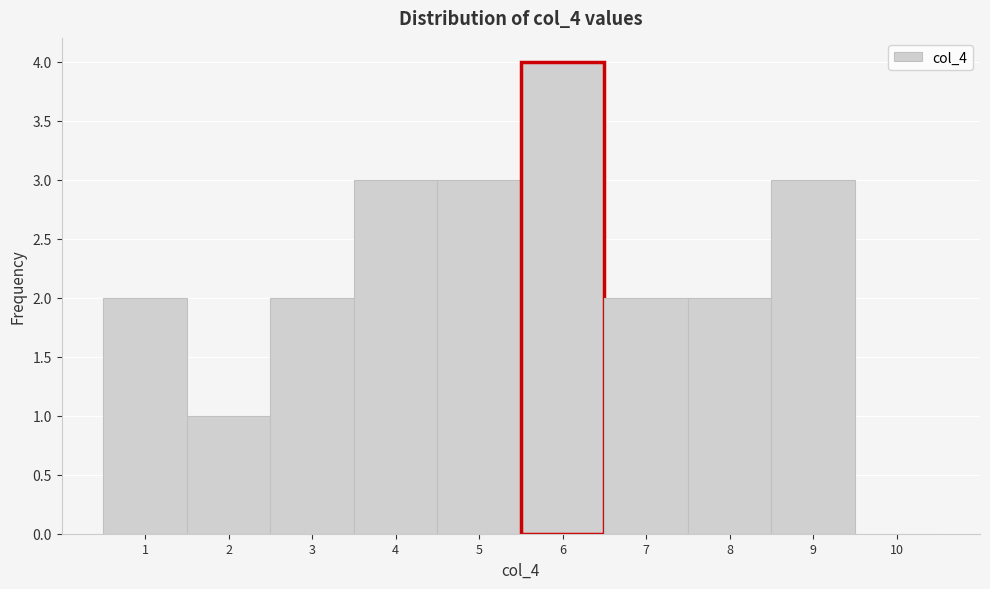

Over which range of the x-axis is the bar tallest?

5.5 to 6.5